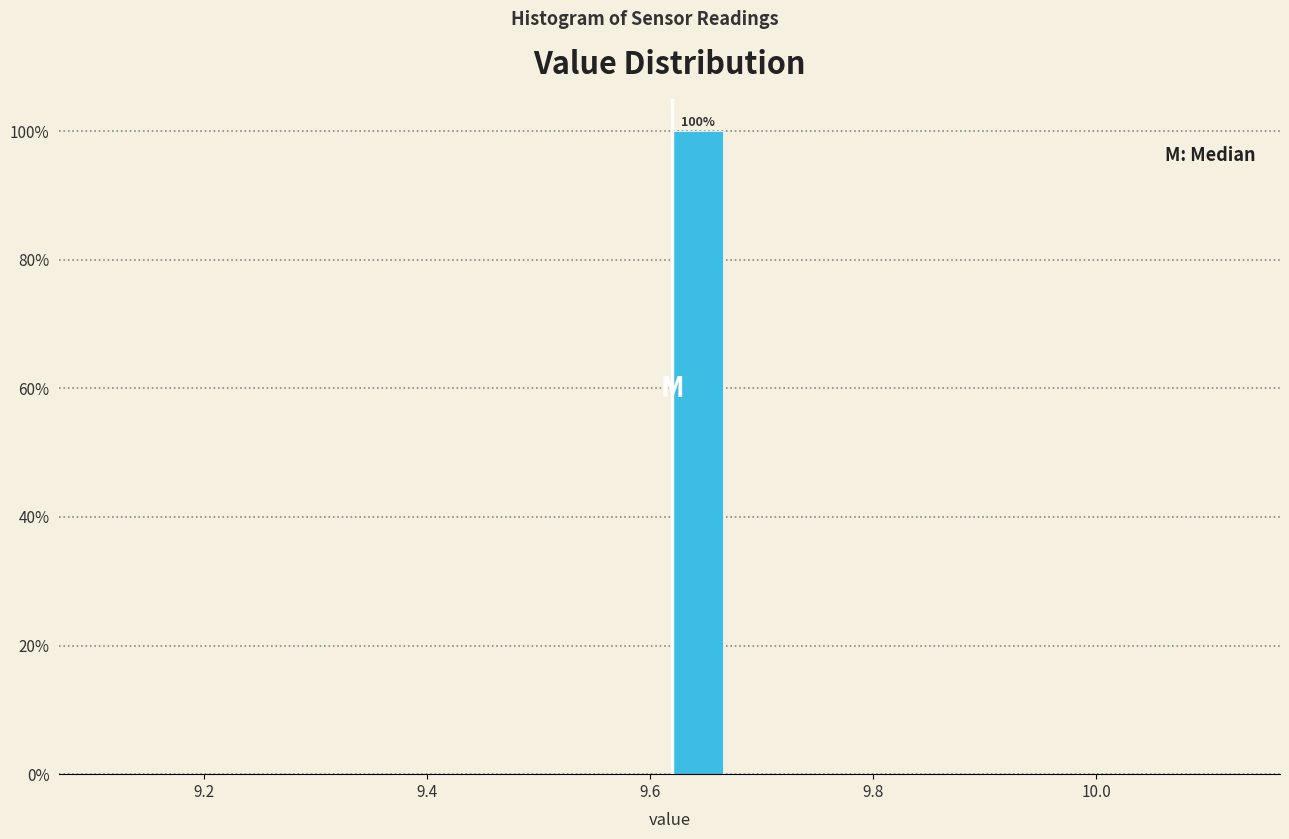

Read against the x-axis, roughly where is the centre of the tallest bar?

9.64